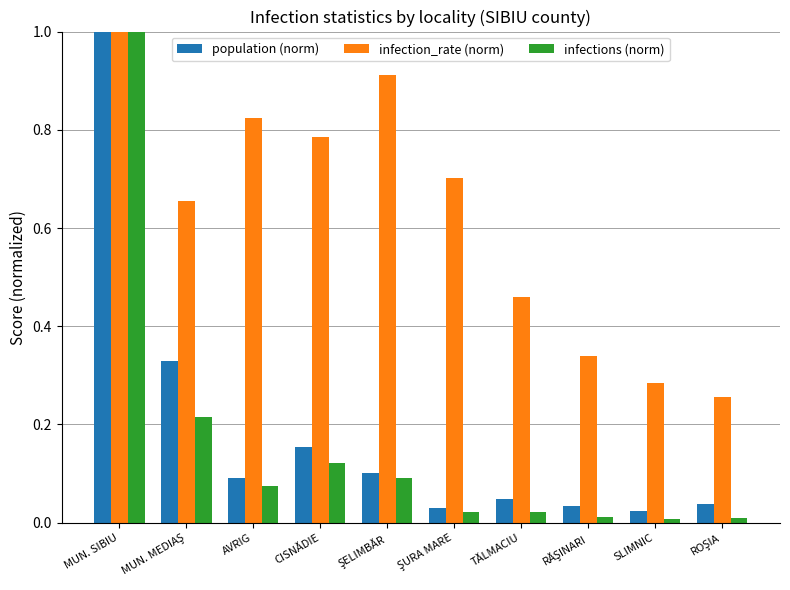

What is the difference between the maximum and minimum values in the population (norm) series?

1.0